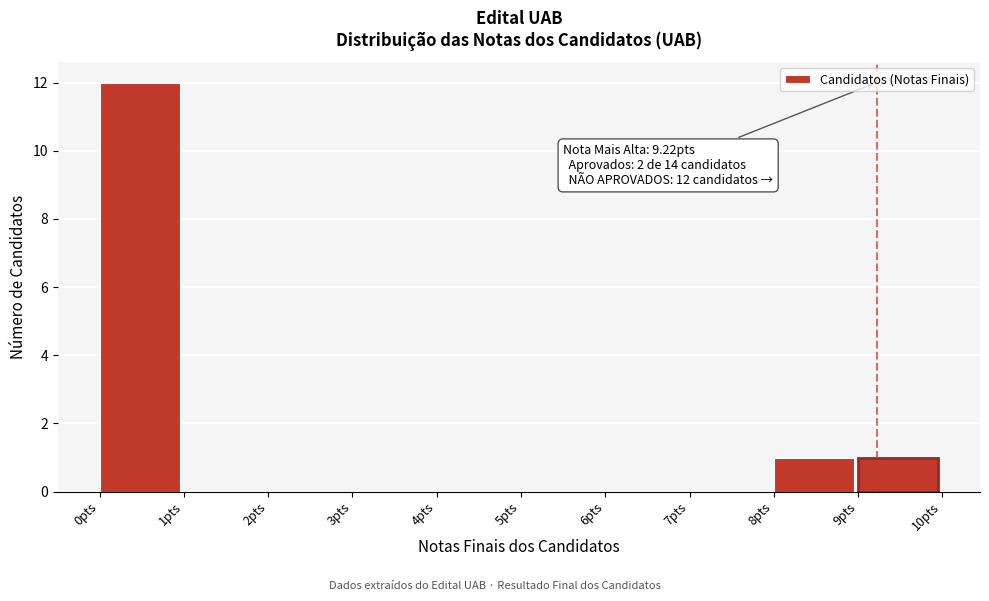

Which range on the x-axis has the tallest bar?

0 to 1